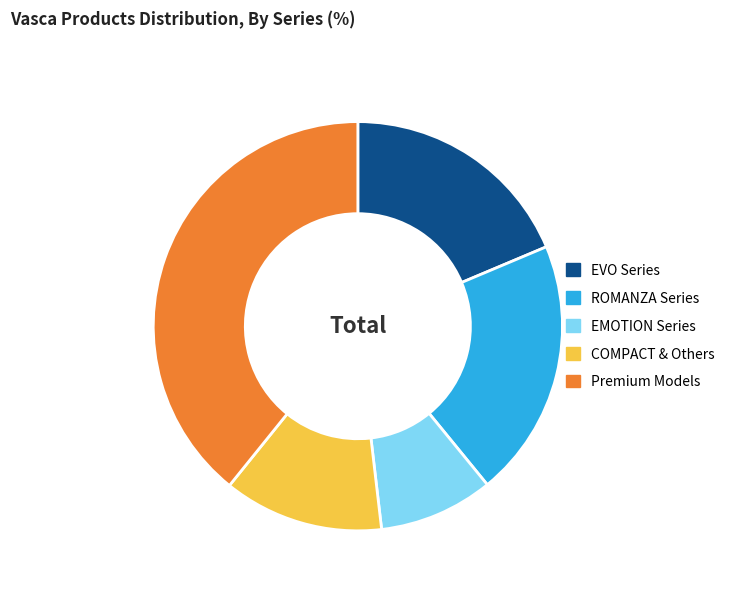

Count the number of slices in the pie.

5